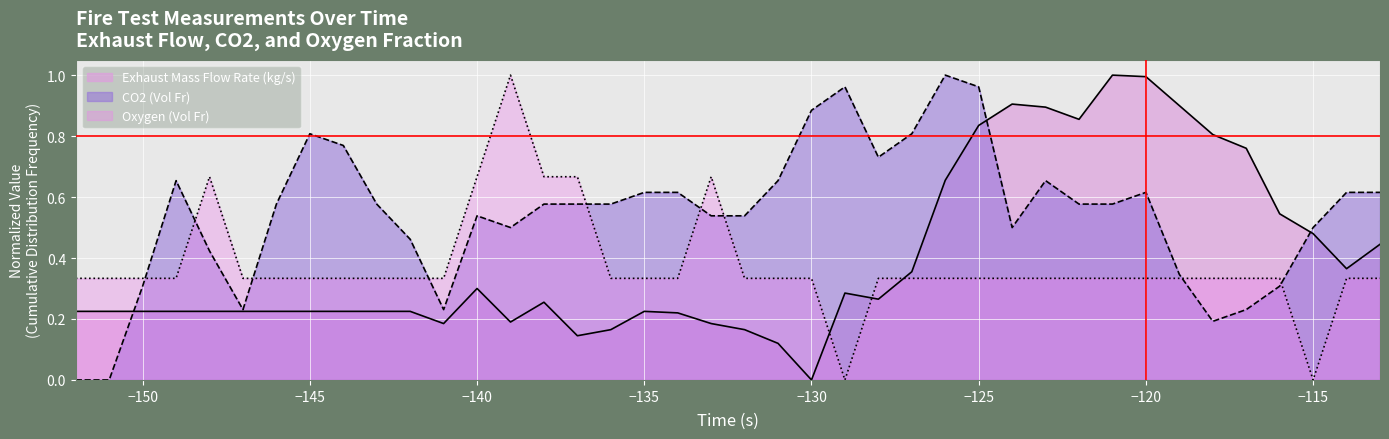

True or false: Oxygen (Vol Fr) and Exhaust Mass Flow Rate (kg/s) cross at least once.

True